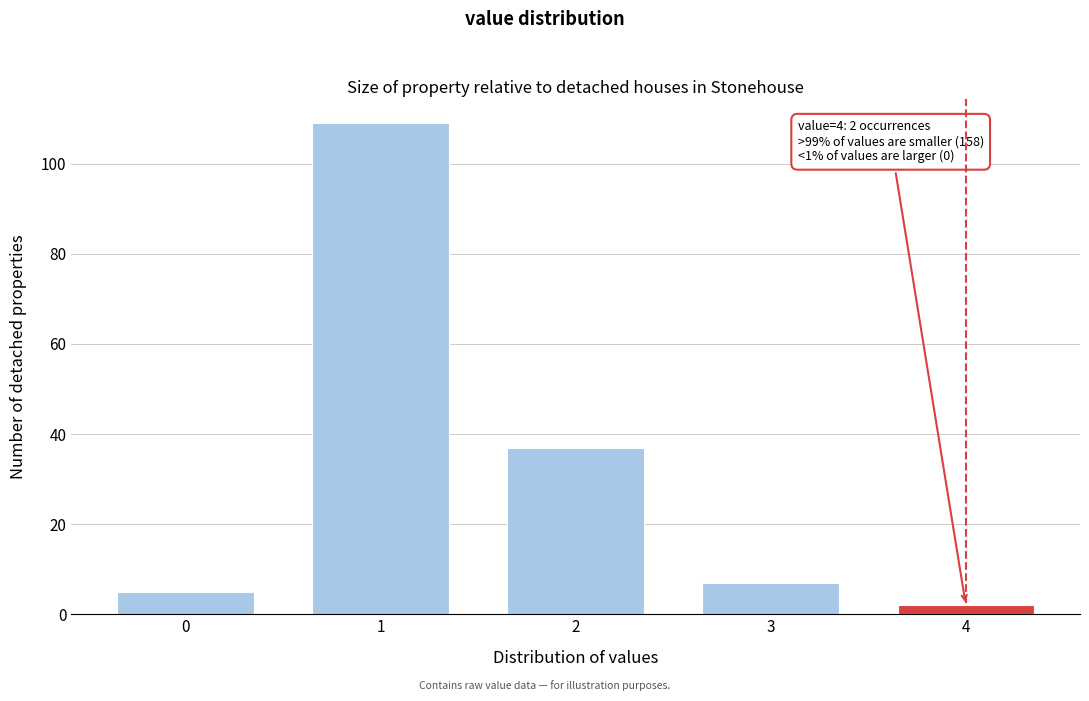

Reading left to right, transcribe all the data shown in this chart.

5	109	37	7	2